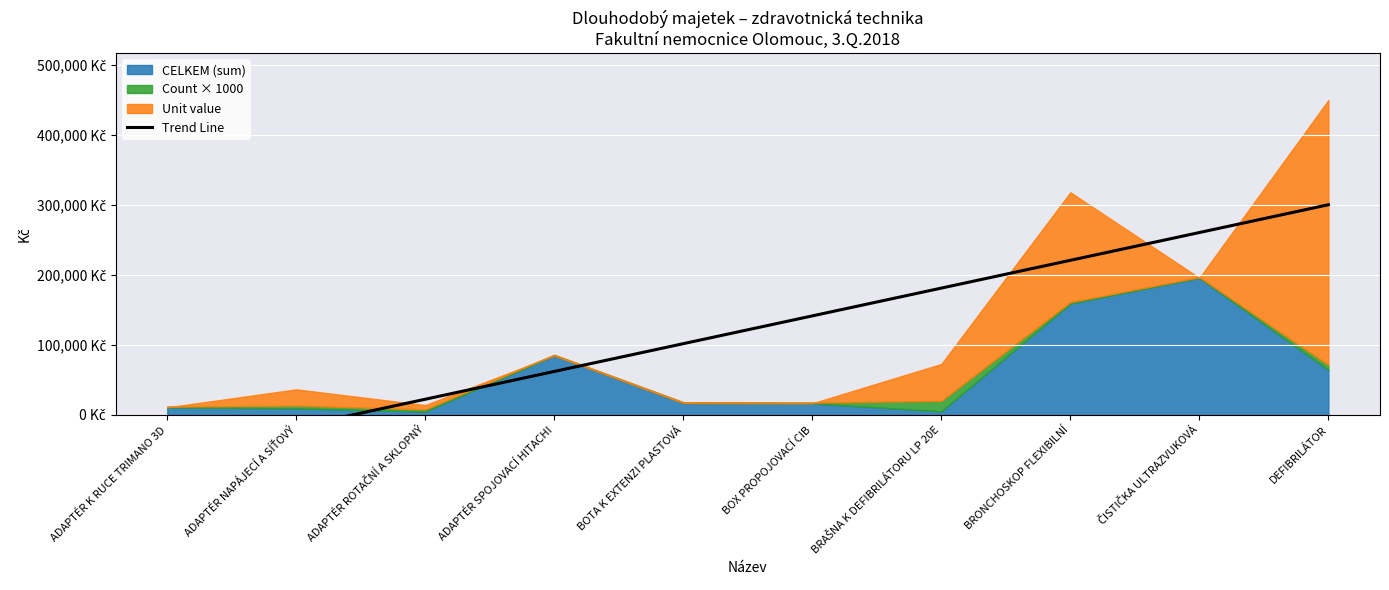

What is the minimum value shown in the chart?

-57282.4